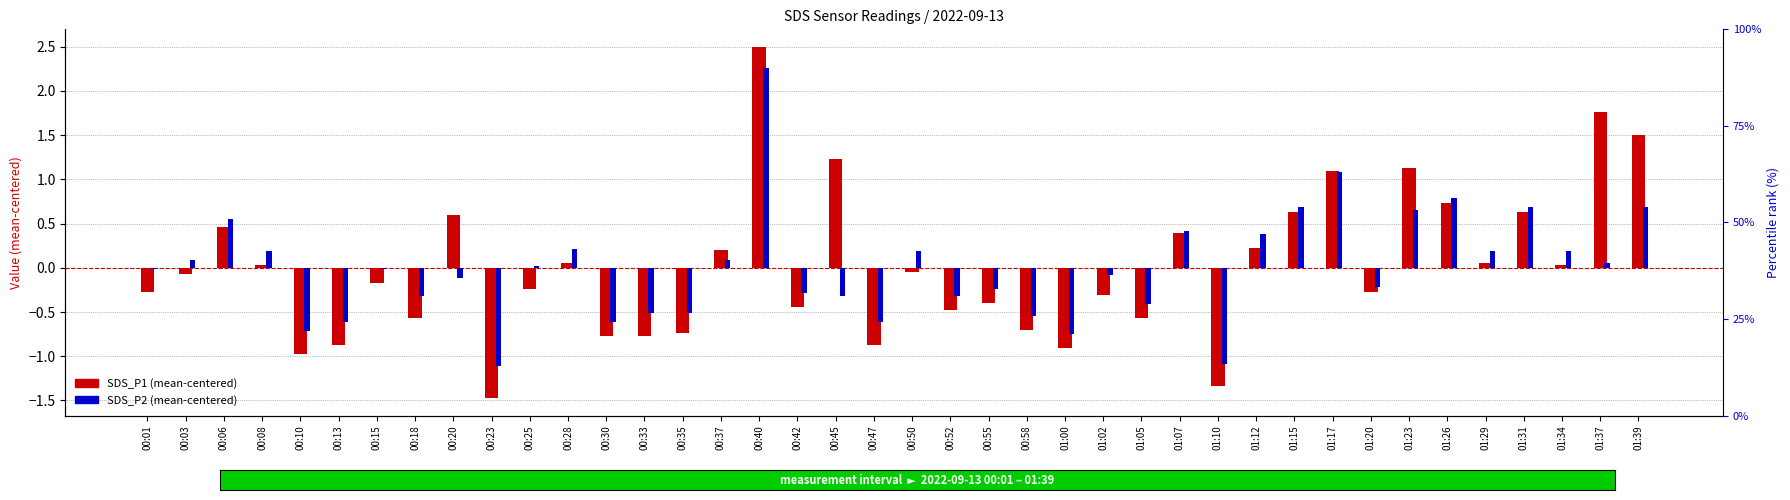

Reading left to right, list all the values displayed in this chart.

SDS_P1 (centered): 00:01=-0.3	00:03=-0.1	00:06=0.5	00:08=0.0	00:10=-1.0	00:13=-0.9	00:15=-0.2	00:18=-0.6	00:20=0.6	00:23=-1.5	00:25=-0.2	00:28=0.1	00:30=-0.8	00:33=-0.8	00:35=-0.7	00:37=0.2	00:40=2.5	00:42=-0.4	00:45=1.2	00:47=-0.9	00:50=-0.0	00:52=-0.5	00:55=-0.4	00:58=-0.7	01:00=-0.9	01:02=-0.3	01:05=-0.6	01:07=0.4	01:10=-1.3	01:12=0.2	01:15=0.6	01:17=1.1	01:20=-0.3	01:23=1.1	01:26=0.7	01:29=0.1	01:31=0.6	01:34=0.0	01:37=1.8	01:39=1.5
SDS_P2 (centered): 00:01=-0.0	00:03=0.1	00:06=0.6	00:08=0.2	00:10=-0.7	00:13=-0.6	00:15=-0.0	00:18=-0.3	00:20=-0.1	00:23=-1.1	00:25=0.0	00:28=0.2	00:30=-0.6	00:33=-0.5	00:35=-0.5	00:37=0.1	00:40=2.3	00:42=-0.3	00:45=-0.3	00:47=-0.6	00:50=0.2	00:52=-0.3	00:55=-0.2	00:58=-0.5	01:00=-0.7	01:02=-0.1	01:05=-0.4	01:07=0.4	01:10=-1.1	01:12=0.4	01:15=0.7	01:17=1.1	01:20=-0.2	01:23=0.7	01:26=0.8	01:29=0.2	01:31=0.7	01:34=0.2	01:37=0.1	01:39=0.7